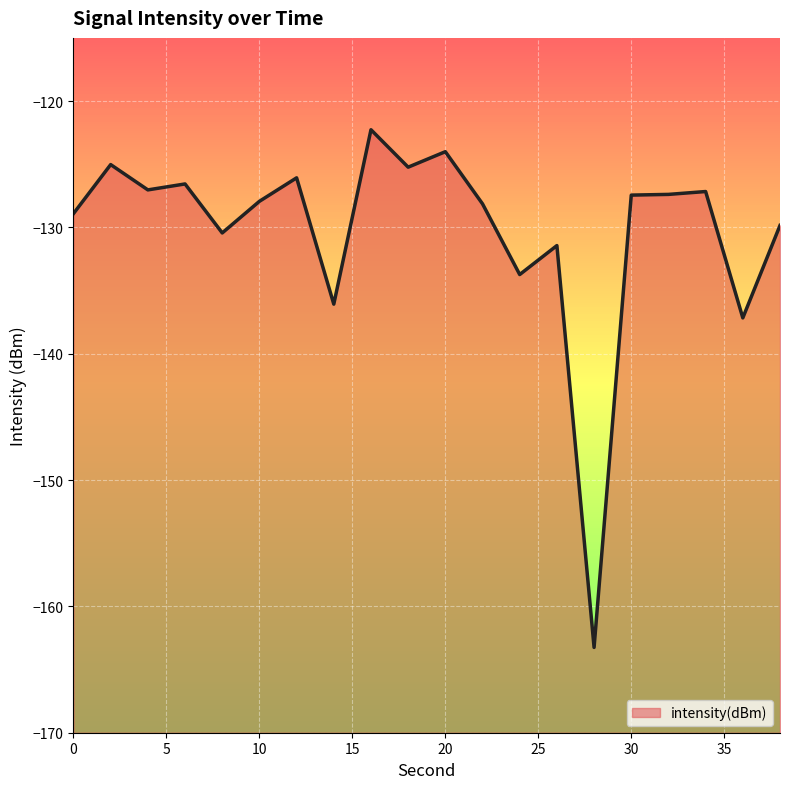

True or false: the data shows -163.2 at 28.

True